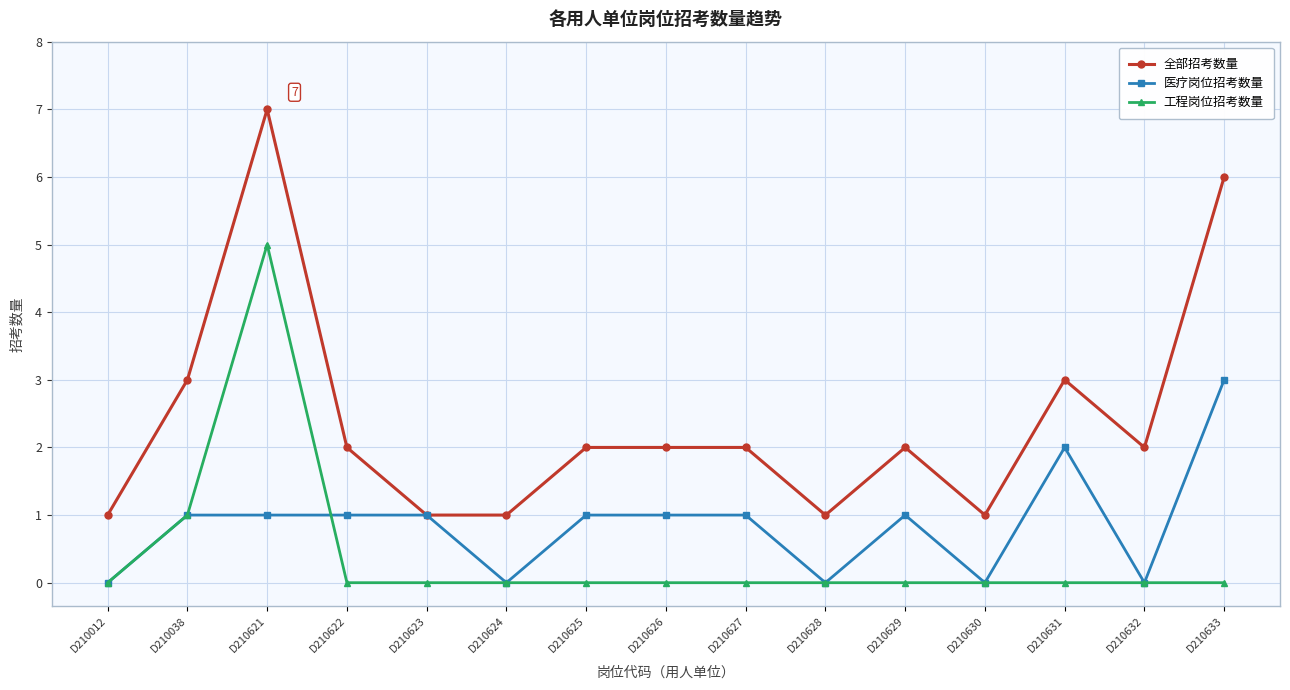

Does the chart display data point markers on the line(s)?

Yes